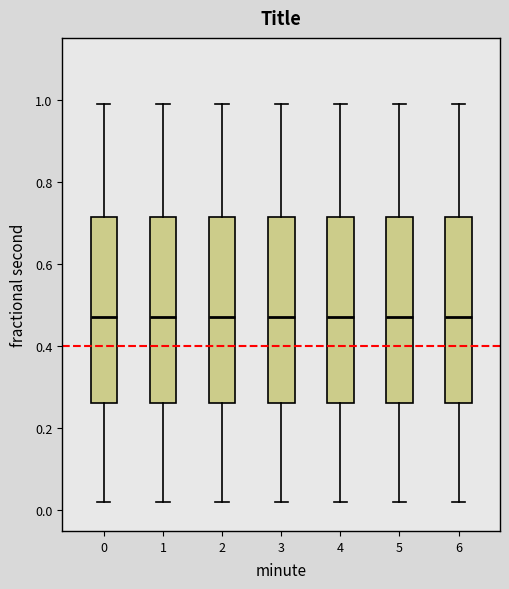

Reading left to right, read every box against the y-axis: the position of its median line, the range the box covers, and the ends of its whiskers. The values are not printed on the chart, so give them approximately, as read against the axis.

0: median 0.48, box 0.26 to 0.72, whiskers 0.02 to 0.98
1: median 0.48, box 0.26 to 0.72, whiskers 0.02 to 0.98
2: median 0.48, box 0.26 to 0.72, whiskers 0.02 to 0.98
3: median 0.48, box 0.26 to 0.72, whiskers 0.02 to 0.98
4: median 0.48, box 0.26 to 0.72, whiskers 0.02 to 0.98
5: median 0.48, box 0.26 to 0.72, whiskers 0.02 to 0.98
6: median 0.48, box 0.26 to 0.72, whiskers 0.02 to 0.98